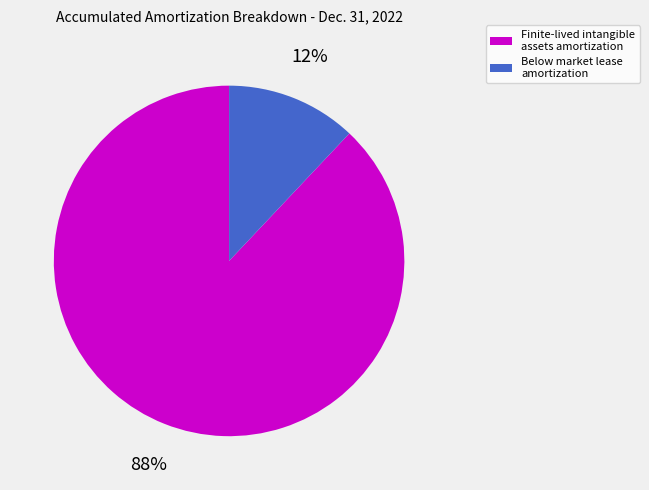

Is there a majority slice in this chart?

Yes